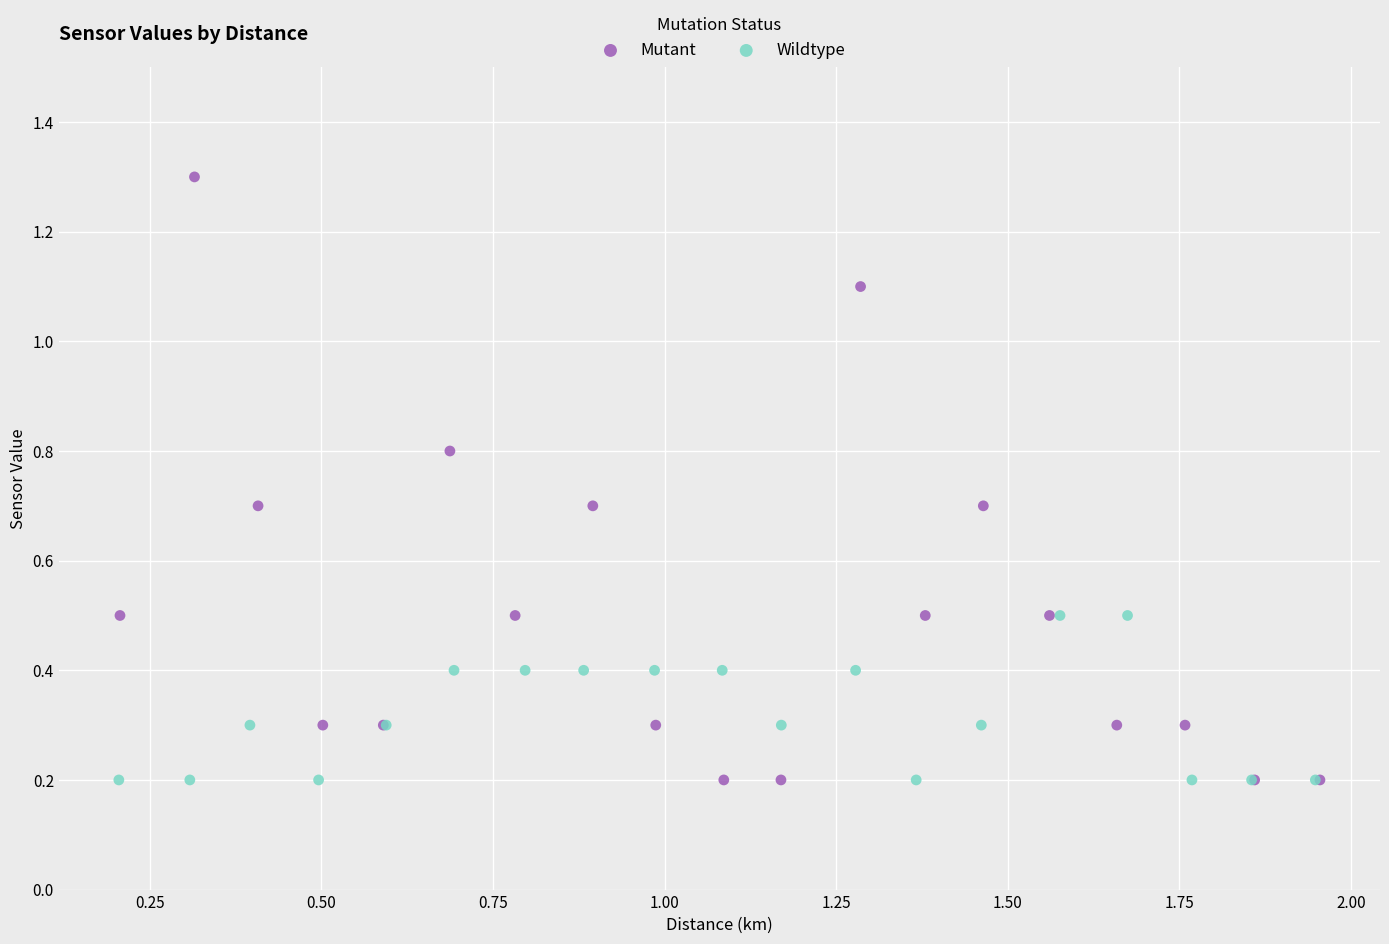

What are all the series names shown in the legend?

Mutant, Wildtype